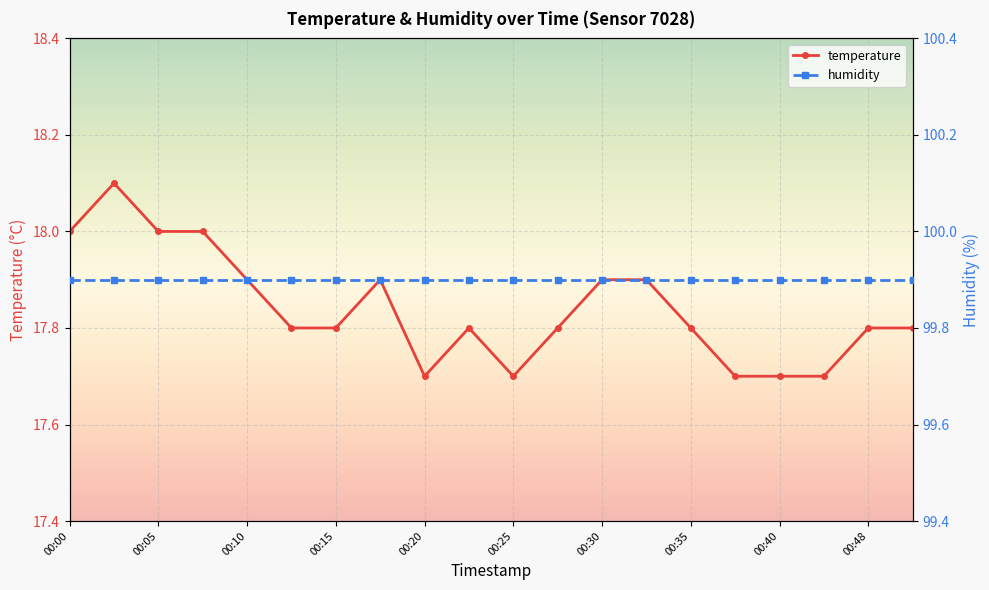

List the labels in order of value, smallest first.

00:20, 00:25, 00:37, 00:40, 00:42, 00:13, 00:15, 00:22, 00:27, 00:35, 00:48, 00:50, 00:10, 00:17, 00:30, 00:32, 00:00, 00:05, 00:08, 00:03